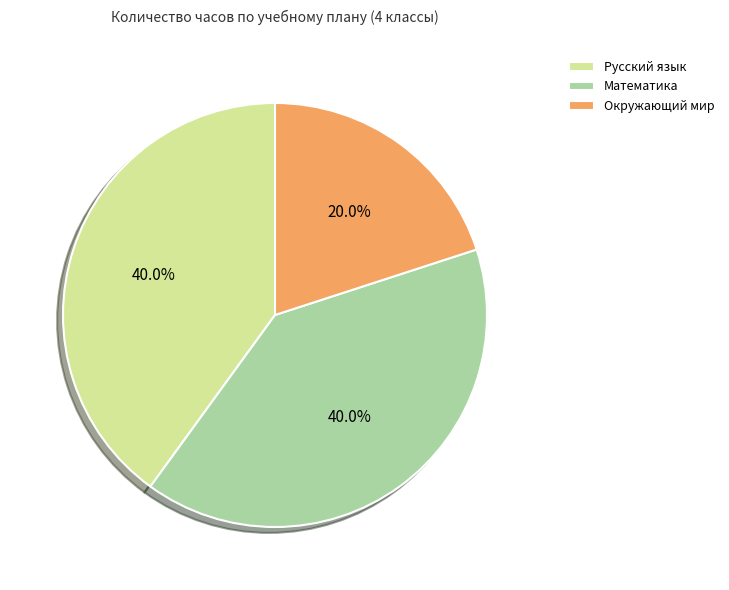

What is the ratio of the value at Математика to the value at Окружающий мир?

2.0